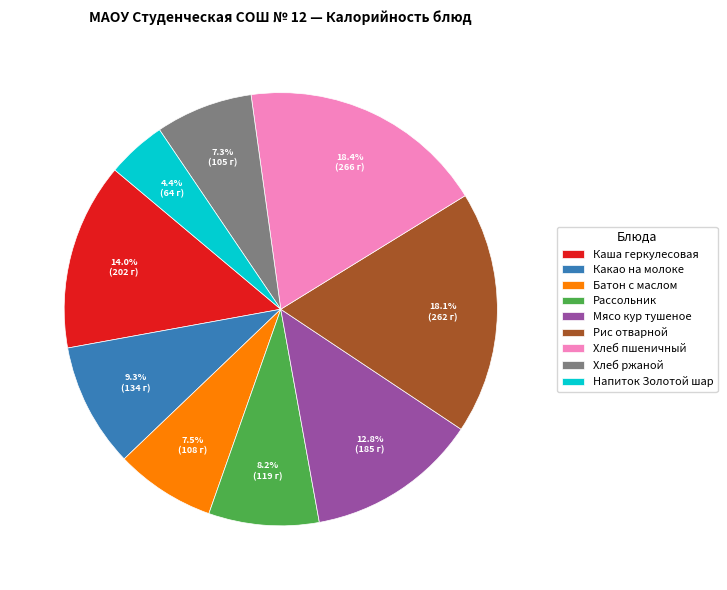

What is the smallest slice in the pie chart?

Напиток Золотой шар